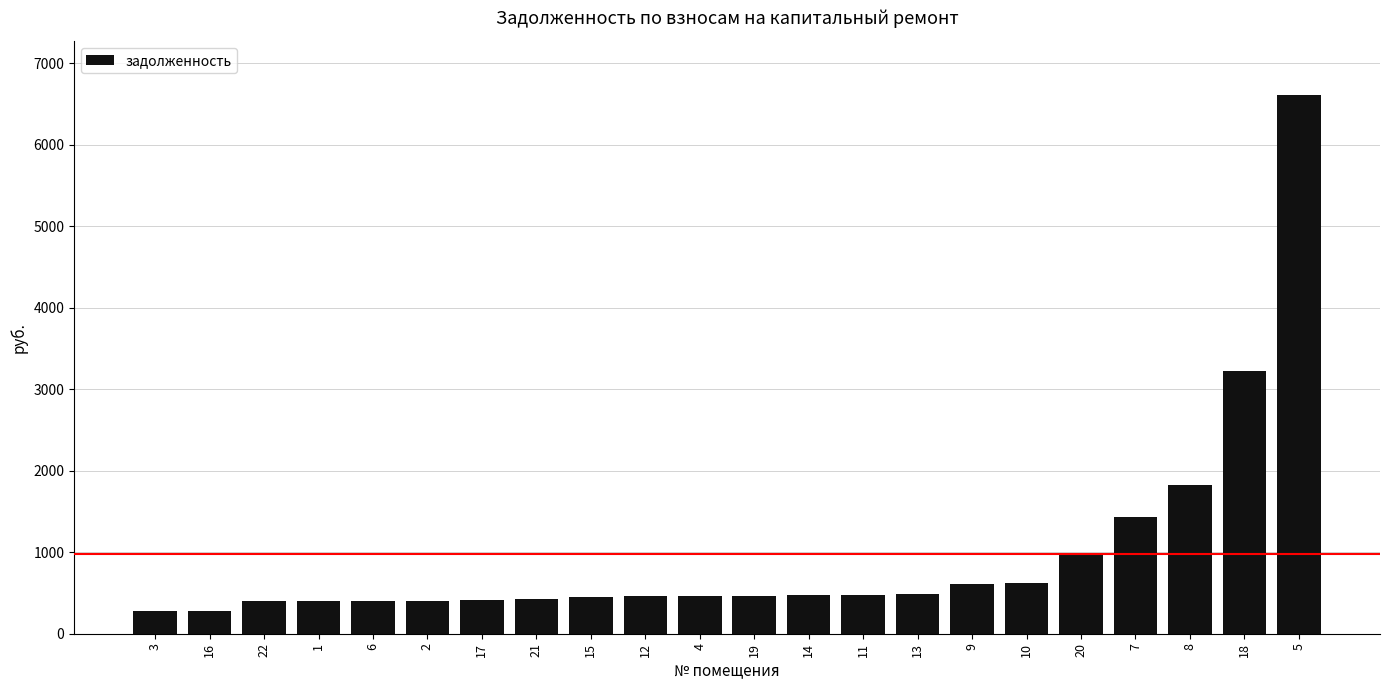

Is it true that the value at 19 is 803.6?

False